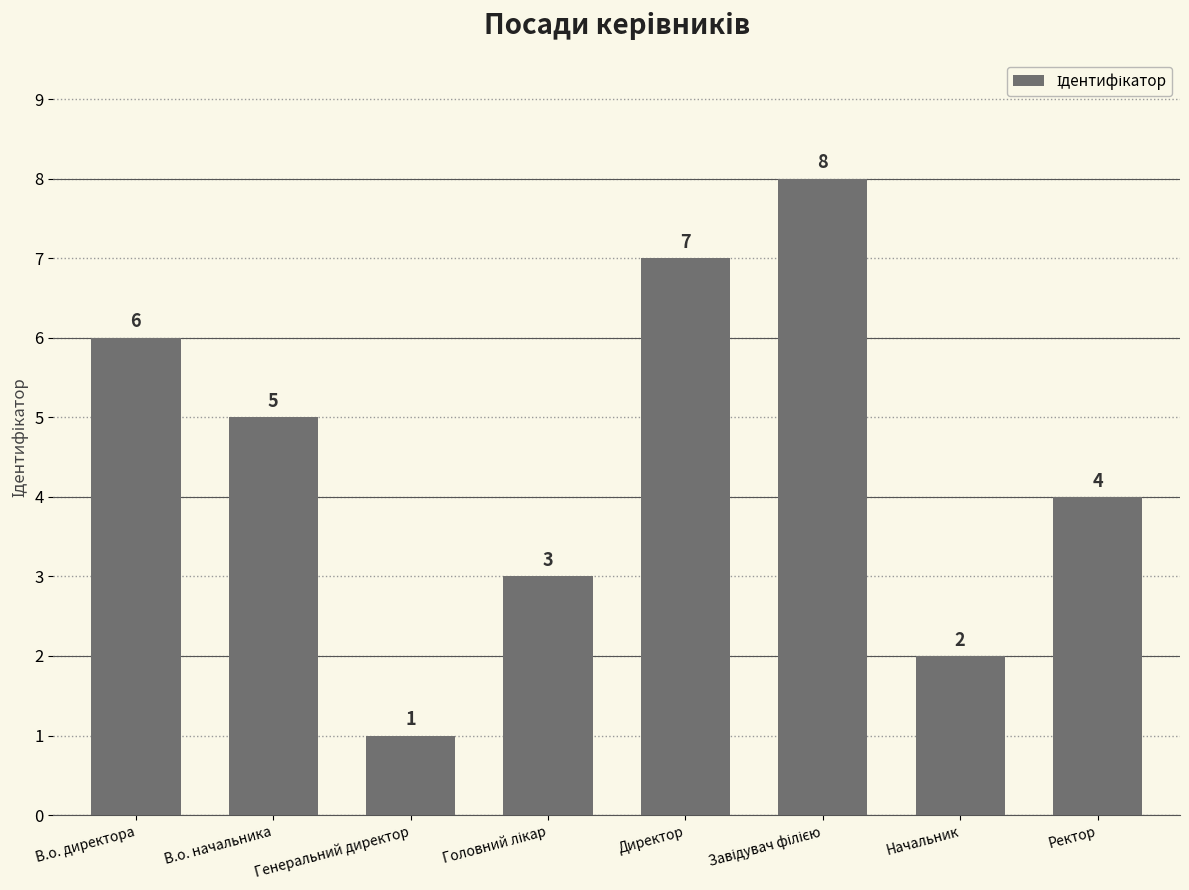

Does the chart contain any negative values?

No